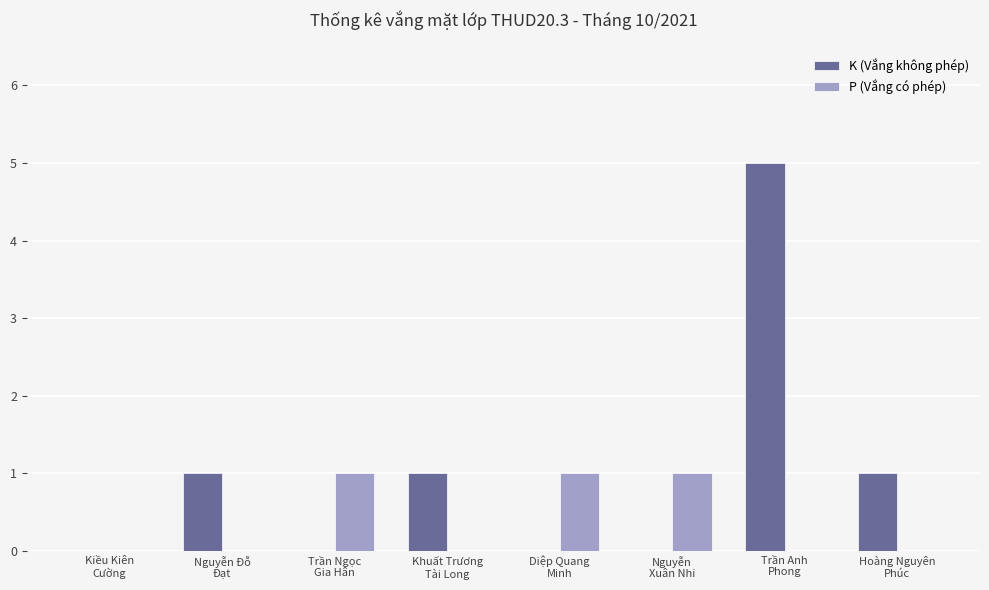

Does the chart contain stacked bars?

No